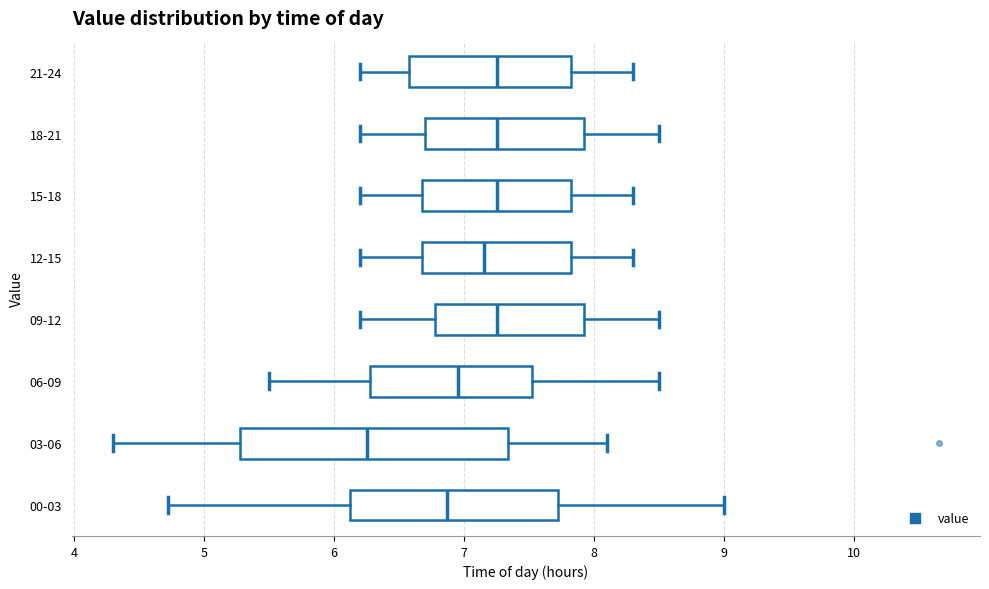

Where does the left whisker of the box for 21-24 end on the x-axis? The values are not printed on the chart, so give them approximately, as read against the axis.

6.2